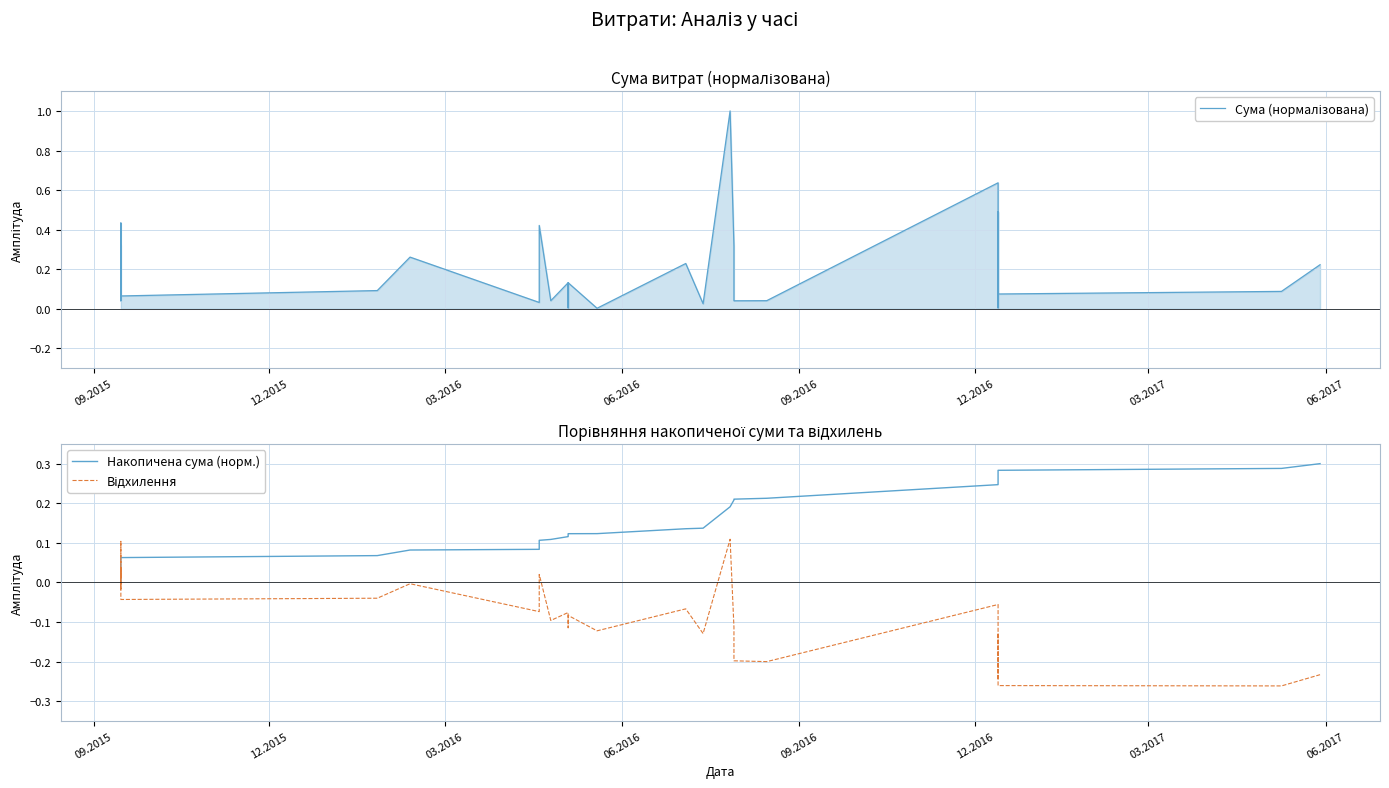

How many data points does each series have?

30